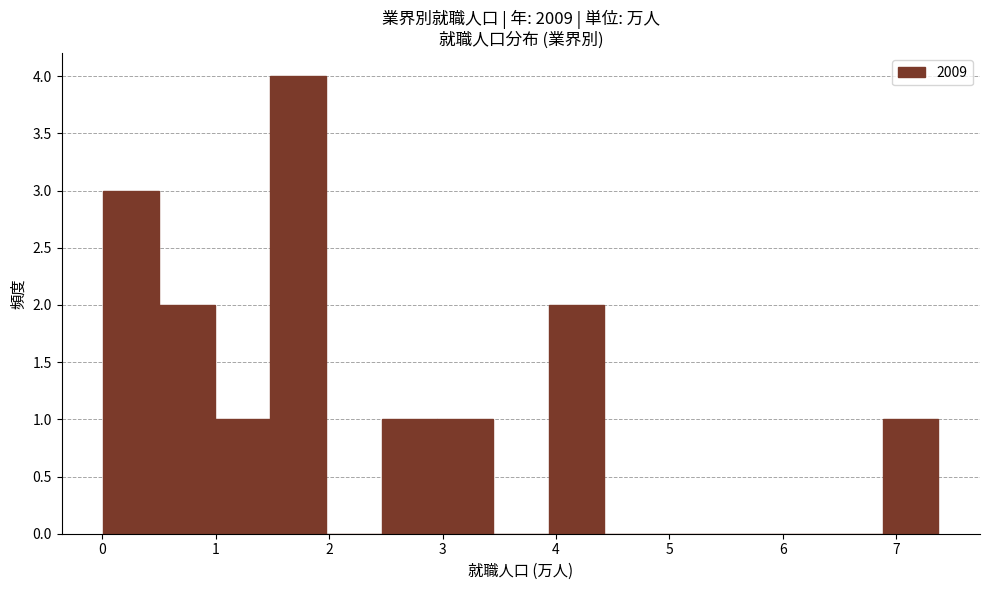

Reading left to right, list every bar in this chart as the range it spans on the x-axis followed by its height. Neither the bar edges nor the heights are printed on the chart, so give them approximately, as read against the axes.

0.0 to 0.5: 3
0.5 to 1.0: 2
1.0 to 1.5: 1
1.5 to 2.0: 4
2.0 to 2.5: 0
2.5 to 3.0: 1
3.0 to 3.4: 1
3.4 to 3.9: 0
3.9 to 4.4: 2
4.4 to 4.9: 0
4.9 to 5.4: 0
5.4 to 5.9: 0
5.9 to 6.4: 0
6.4 to 6.9: 0
6.9 to 7.4: 1